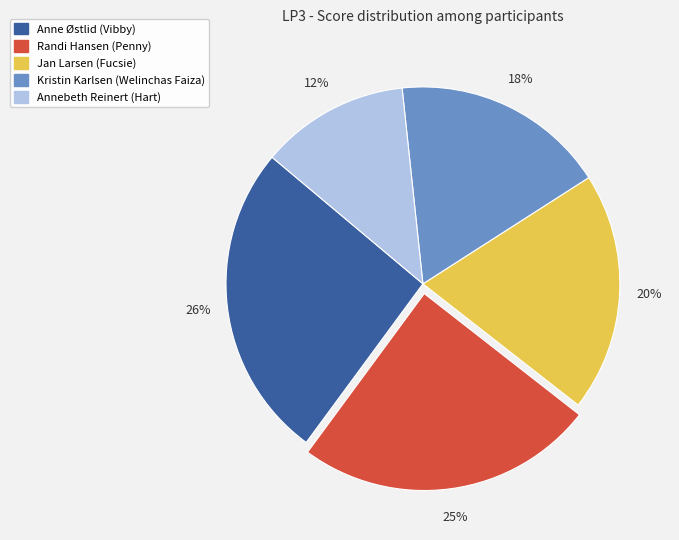

True or false: Annebeth Reinert (Hart) accounts for 23% of the total.

False